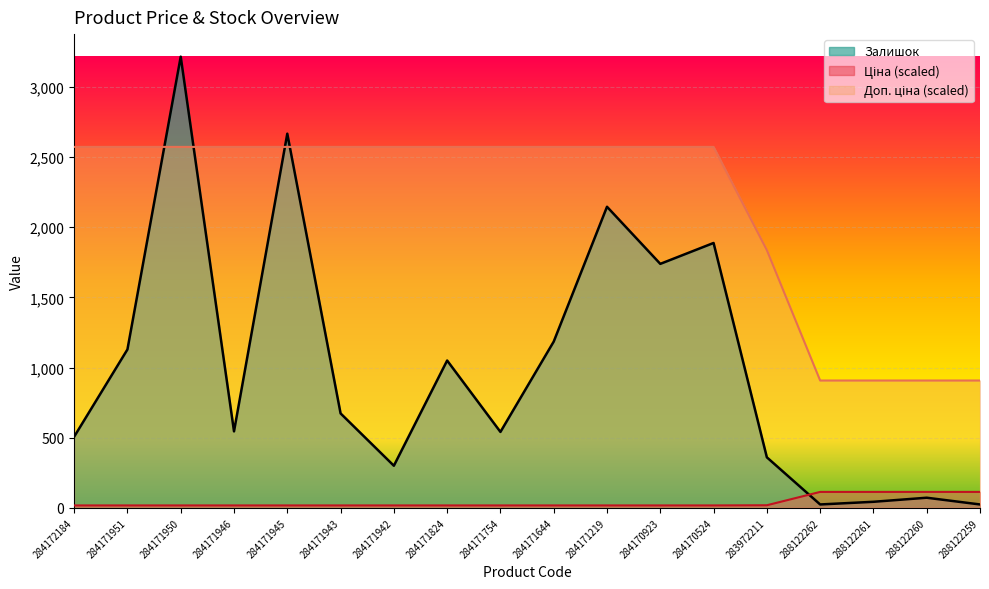

What position from the left is 288122262?

15